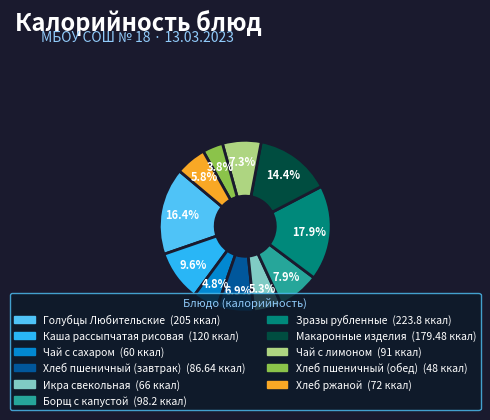

How many segments does this pie chart have?

11